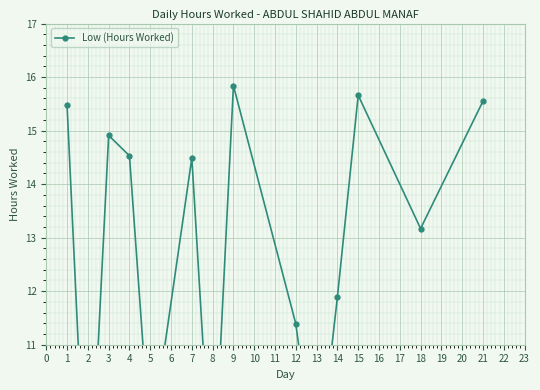

How many lines are shown in the chart?

1